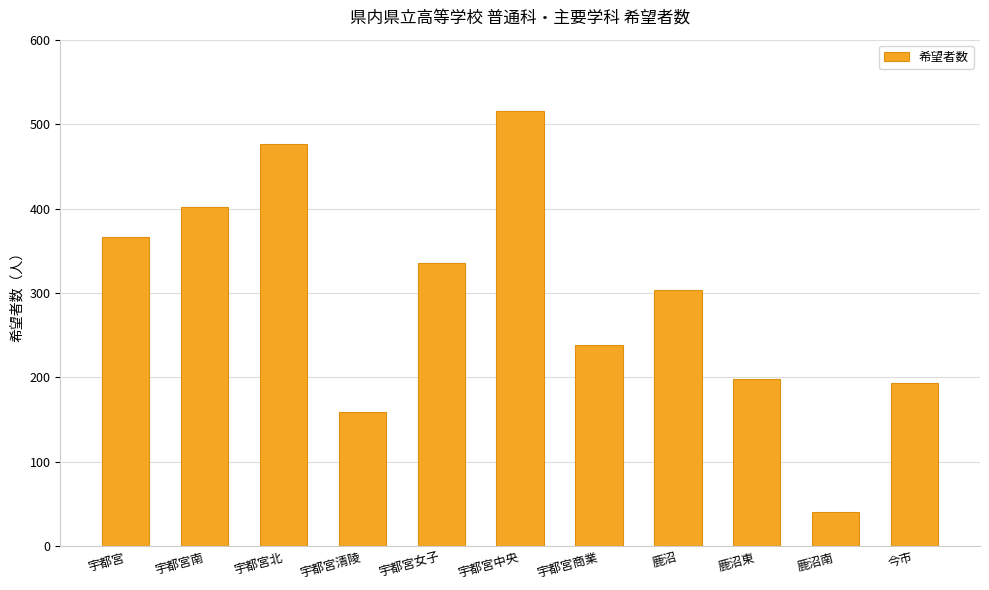

List the labels in order of value, smallest first.

鹿沼南, 宇都宮清陵, 今市, 鹿沼東, 宇都宮商業, 鹿沼, 宇都宮女子, 宇都宮, 宇都宮南, 宇都宮北, 宇都宮中央